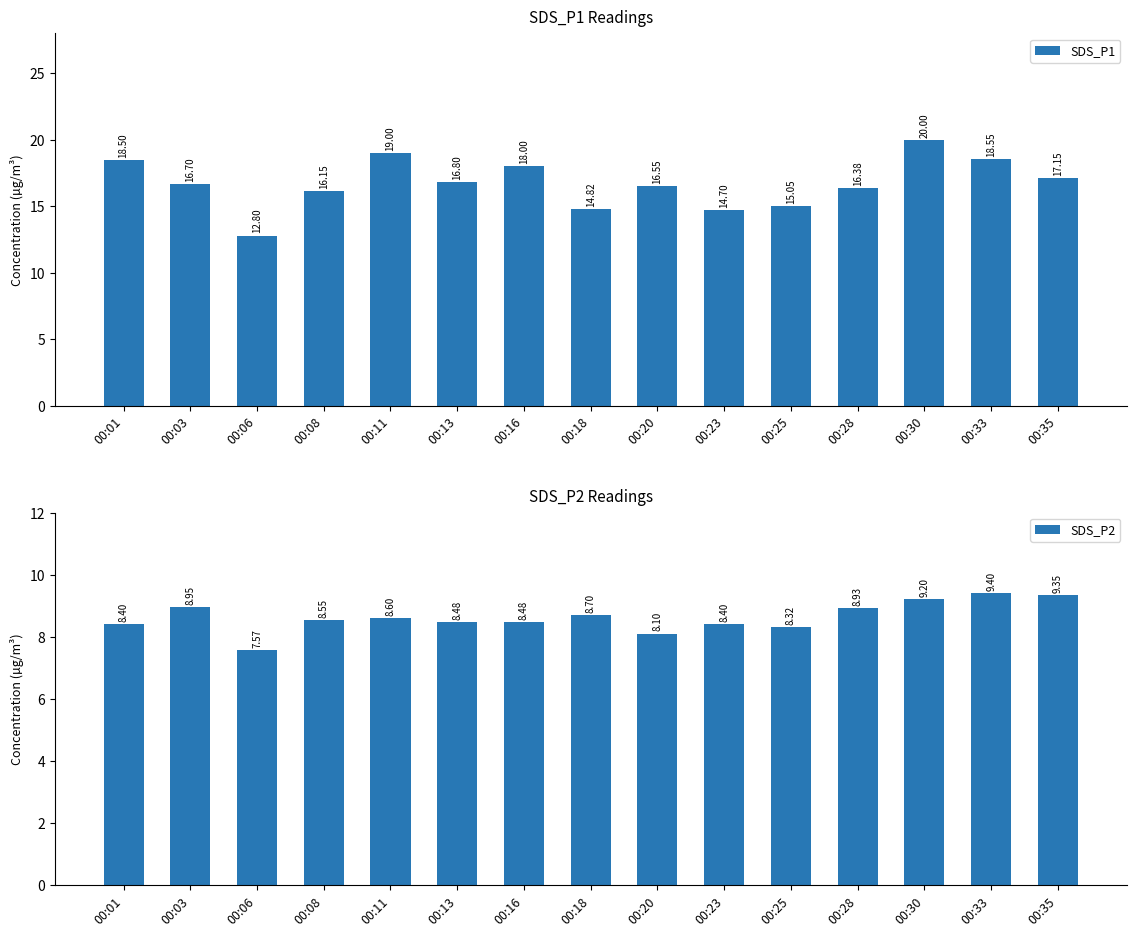

Which has a higher value, 00:01 or 00:06?

00:01